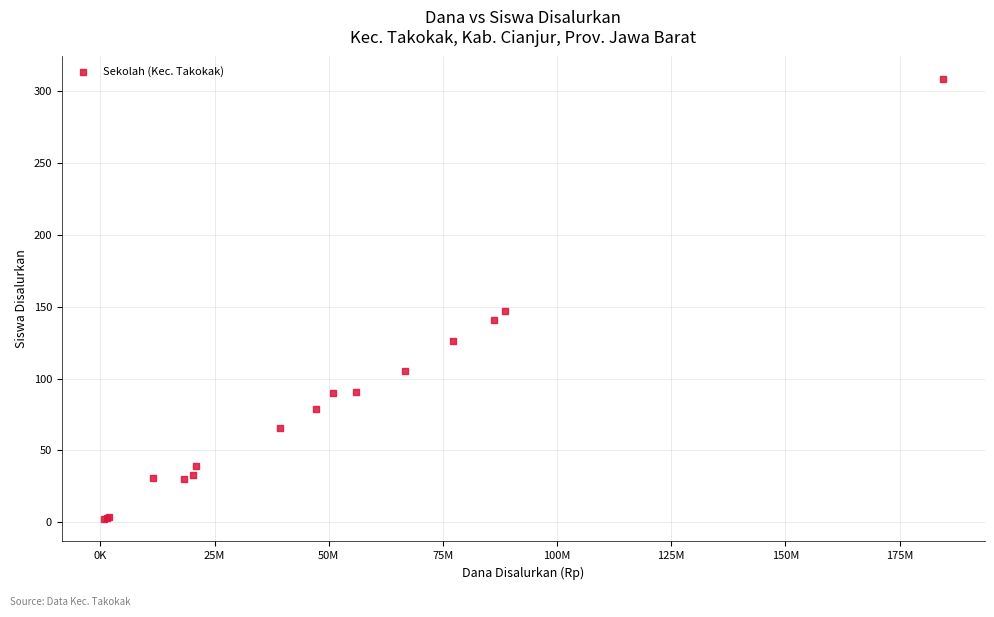

What Y value in the scatter plot is closest to 155?

147